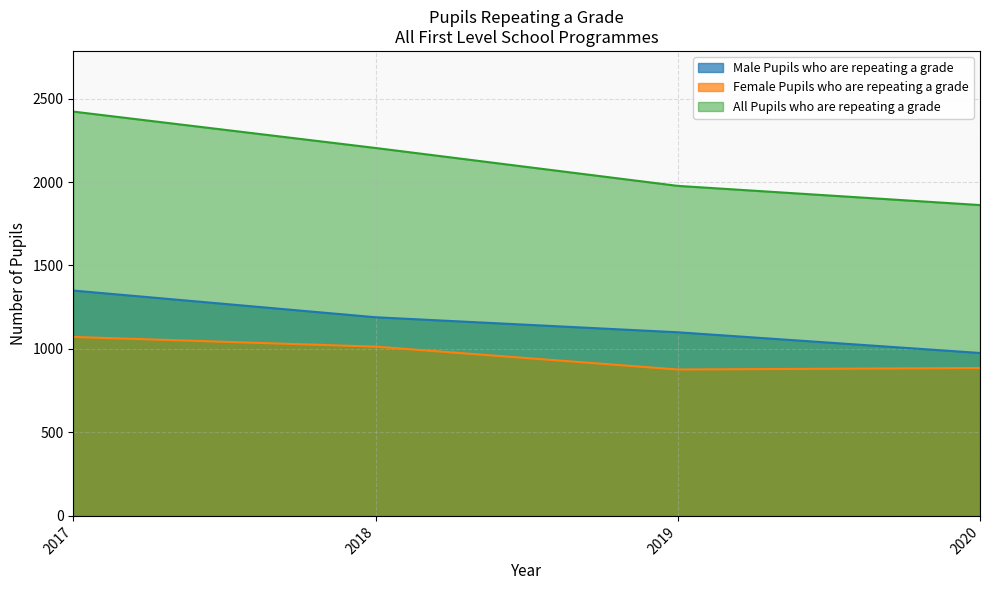

What is the highest value of the Female Pupils who are repeating a grade series?

1072